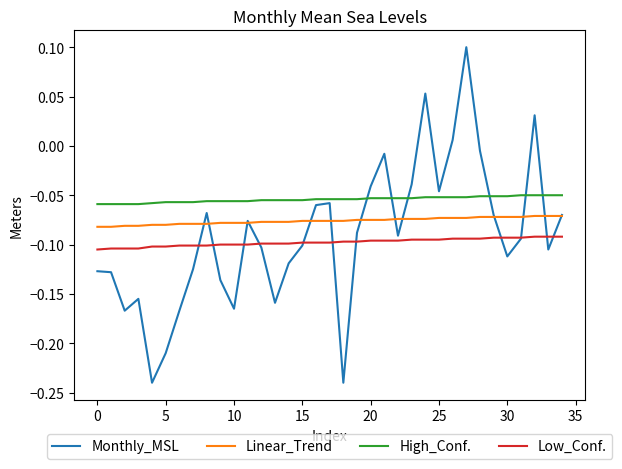

Which series has the widest spread of values?

Monthly_MSL